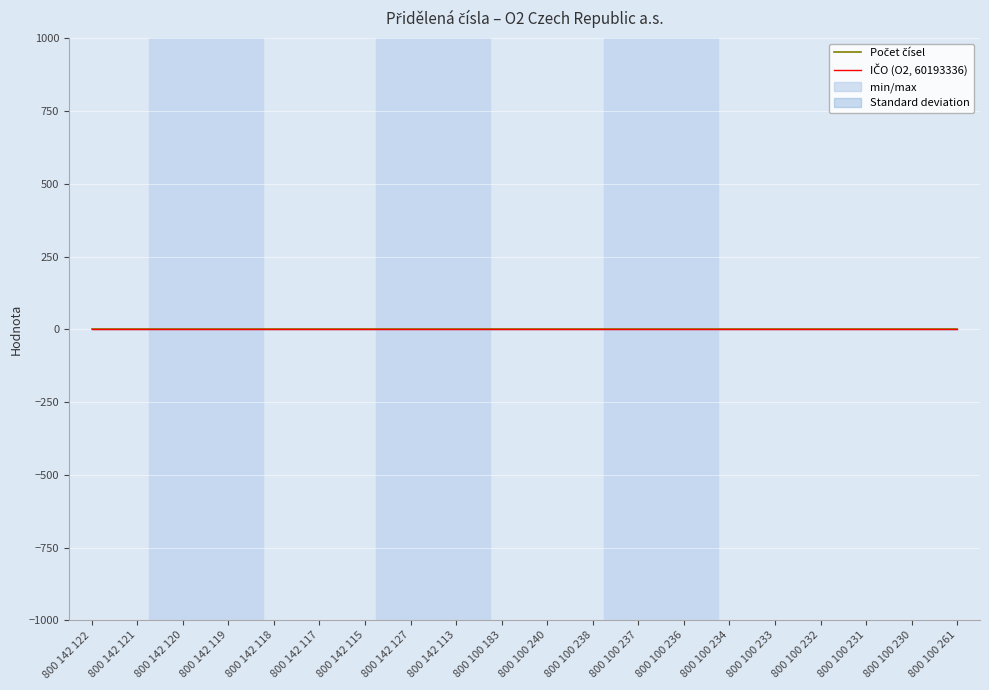

Reading left to right, what are all the values shown in this chart?

Počet čísel: 800 142 122=1	800 142 121=1	800 142 120=1	800 142 119=1	800 142 118=1	800 142 117=1	800 142 115=1	800 142 127=1	800 142 113=1	800 100 183=1	800 100 240=1	800 100 238=1	800 100 237=1	800 100 236=1	800 100 234=1	800 100 233=1	800 100 232=1	800 100 231=1	800 100 230=1	800 100 261=1
IČO (O2, 60193336): 800 142 122=0	800 142 121=0	800 142 120=0	800 142 119=0	800 142 118=0	800 142 117=0	800 142 115=0	800 142 127=0	800 142 113=0	800 100 183=0	800 100 240=0	800 100 238=0	800 100 237=0	800 100 236=0	800 100 234=0	800 100 233=0	800 100 232=0	800 100 231=0	800 100 230=0	800 100 261=0